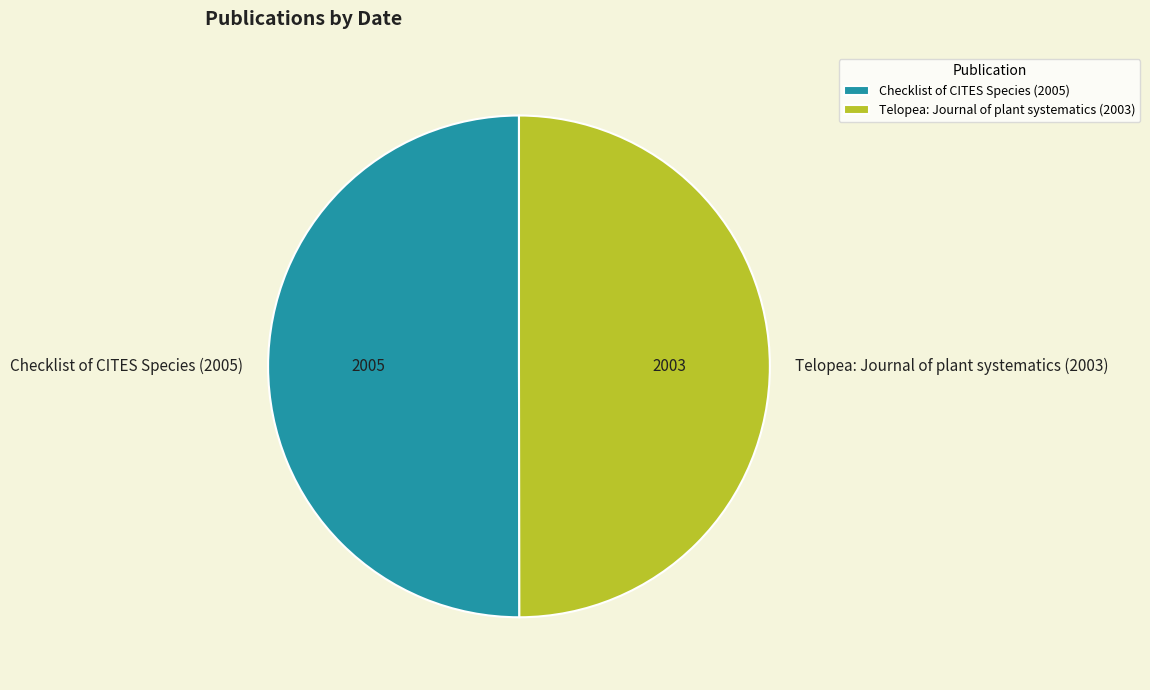

The Checklist of CITES Species (2005) slice represents 50% of the pie. True or false?

True